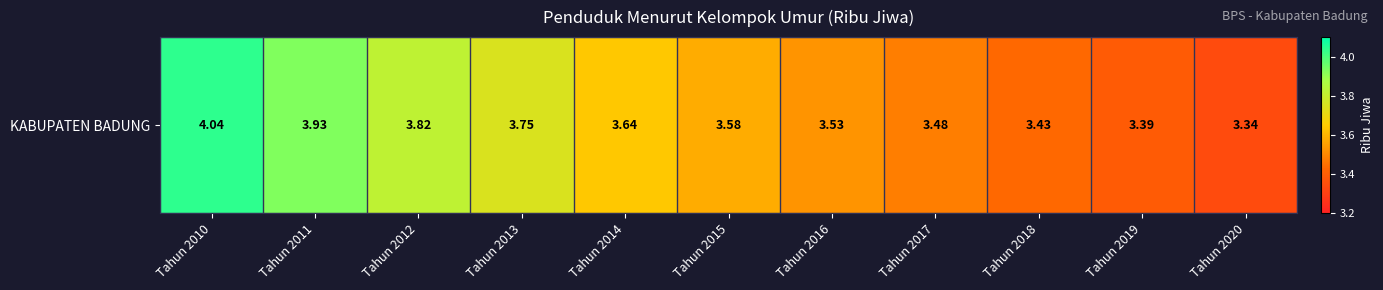

Reading left to right, extract all data points from this chart.

4.0	3.9	3.8	3.8	3.6	3.6	3.5	3.5	3.4	3.4	3.3